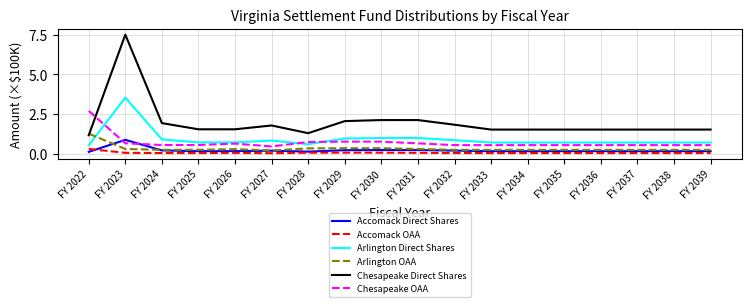

The Arlington OAA series shows 0.3 at FY 2033. True or false?

True